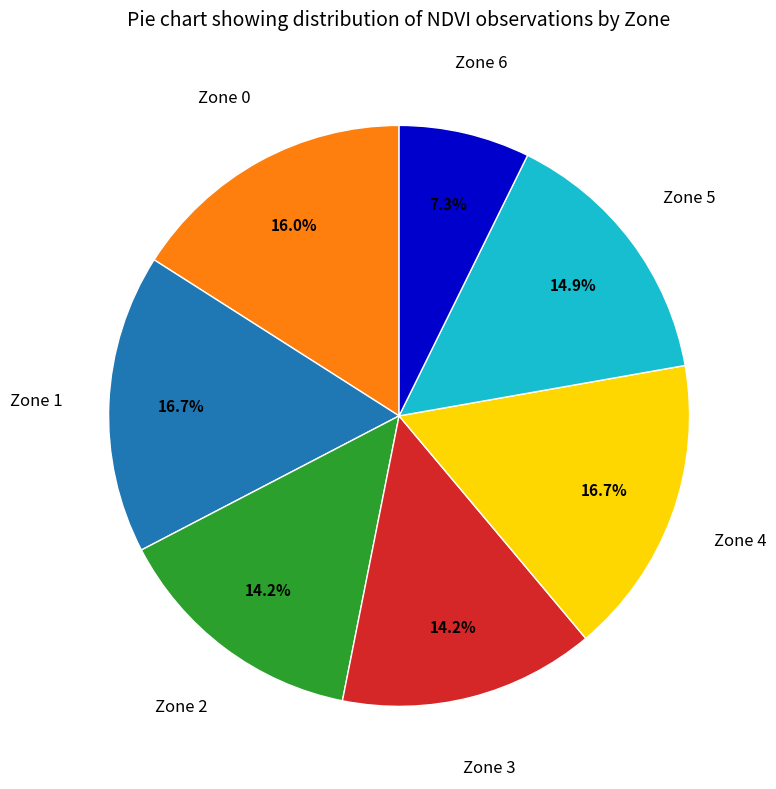

Do Zone 5 and Zone 1 together represent more than half of the pie?

No